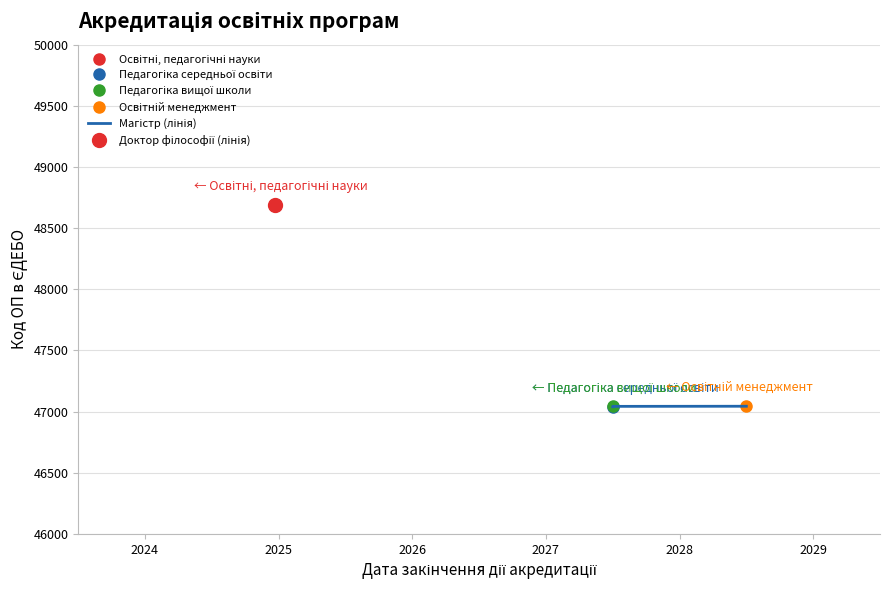

How many data points are above 47043?

1